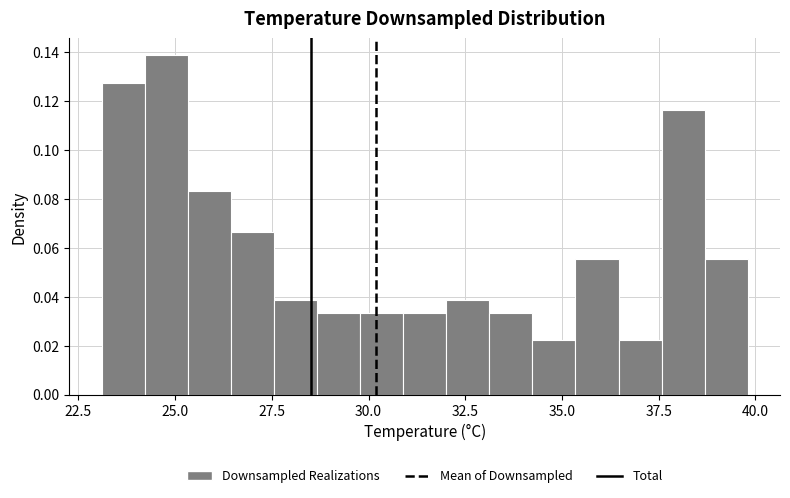

Around what value on the x-axis is the tallest bar? Give the approximate position of its centre, as read against the axis.

25.0